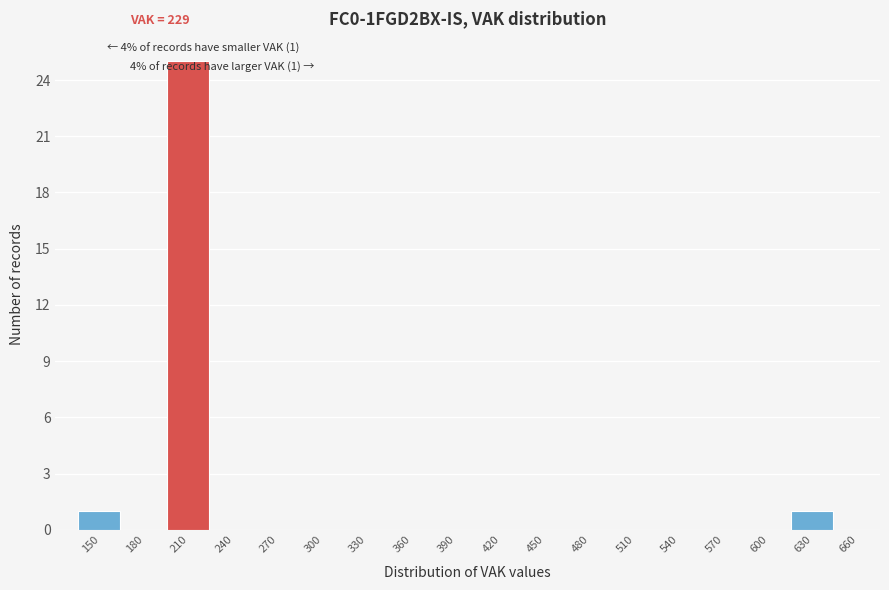

Reading left to right, extract all data points from this chart.

150=1	180=0	210=25	240=0	270=0	300=0	330=0	360=0	390=0	420=0	450=0	480=0	510=0	540=0	570=0	600=0	630=1	660=0